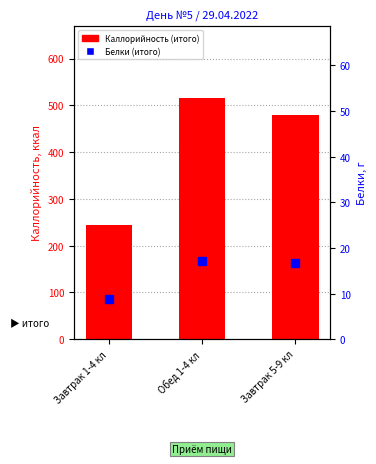

What is the minimum value for Каллорийность (итого)?

244.2